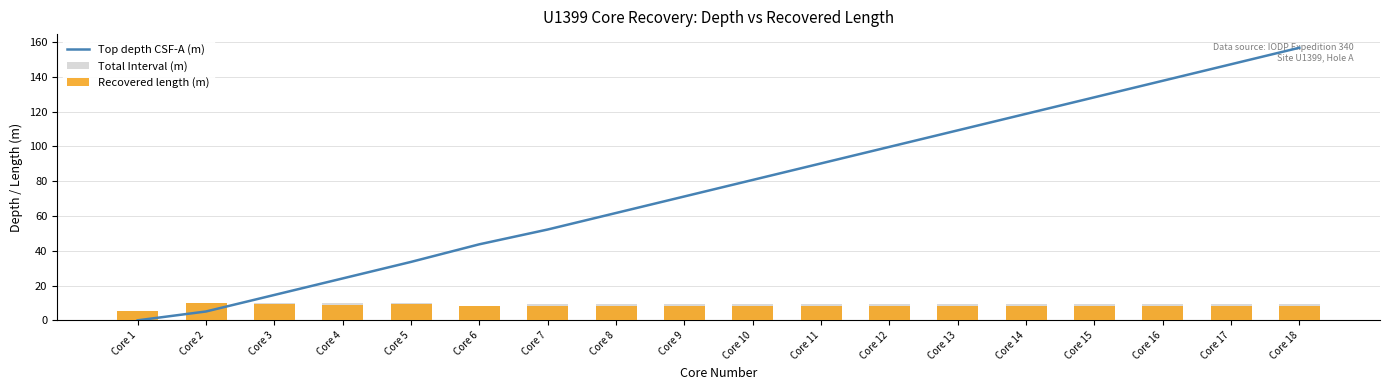

Which series has the widest spread of values?

Top depth CSF-A (m)